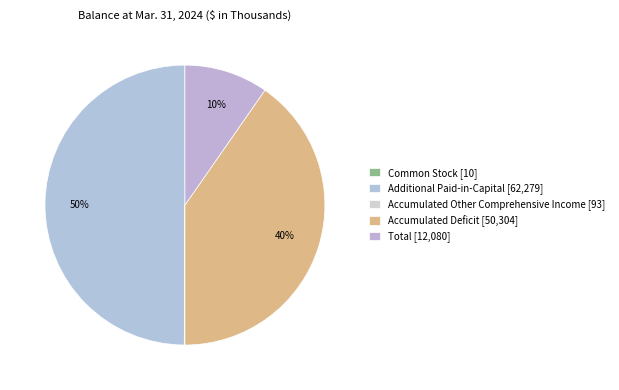

Rank the categories by value from highest to lowest.

Additional Paid-in-Capital, Accumulated Deficit, Total, Accumulated Other Comprehensive Income, Common Stock